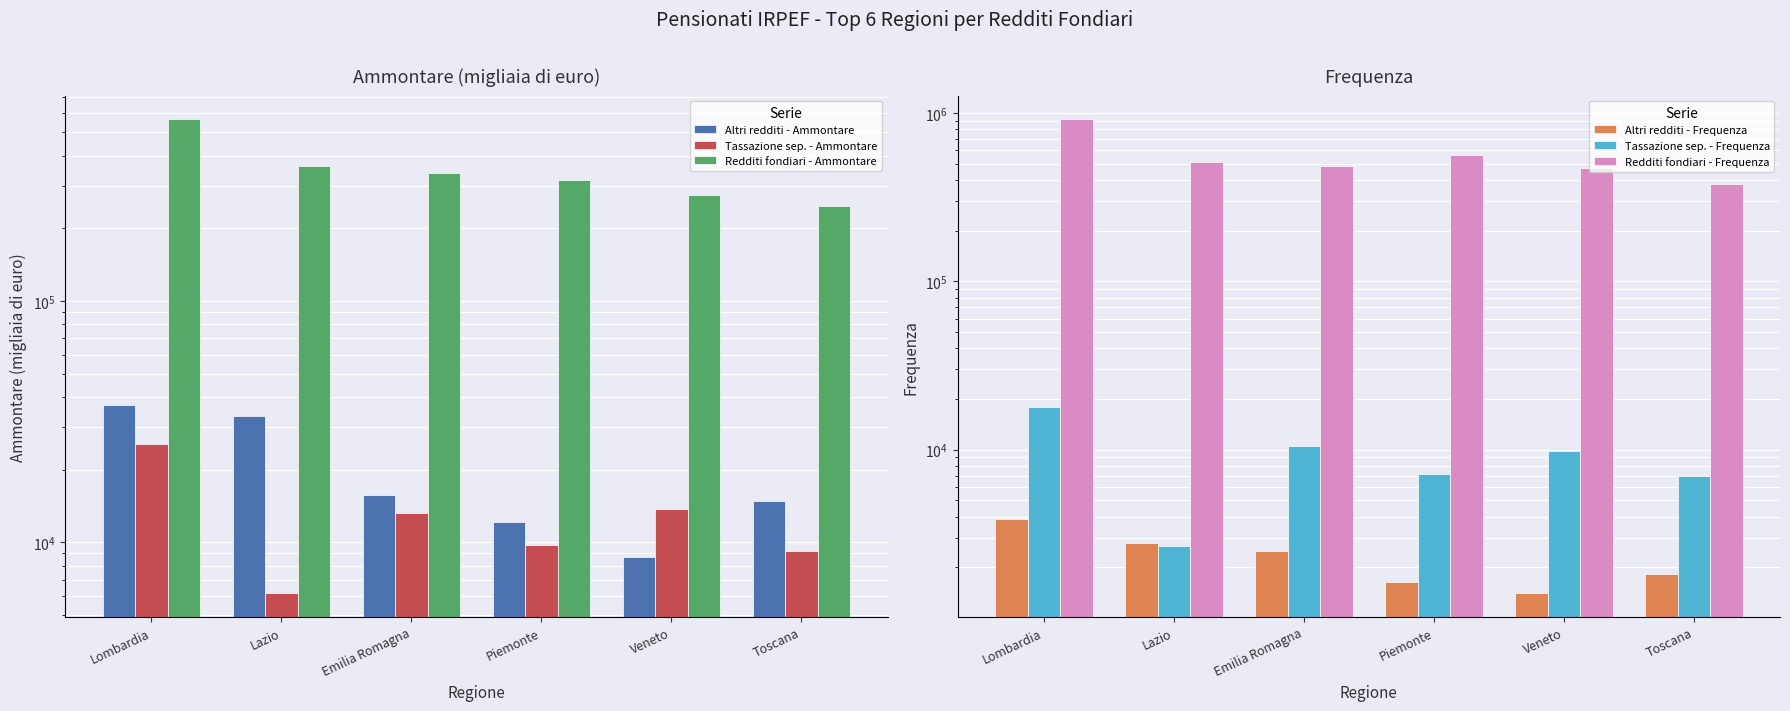

Count the number of data series in this chart.

6